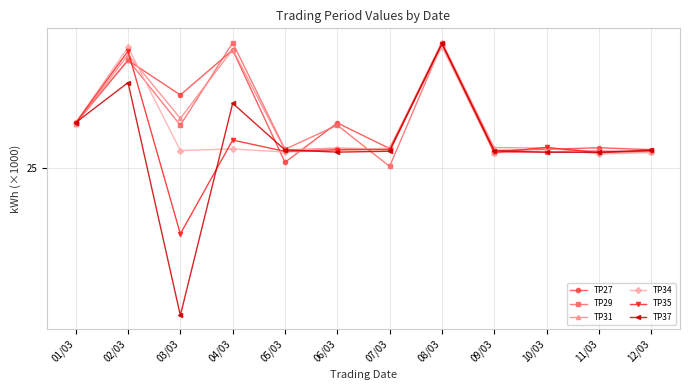

What are all the series names shown in the legend?

TP27, TP29, TP31, TP34, TP35, TP37